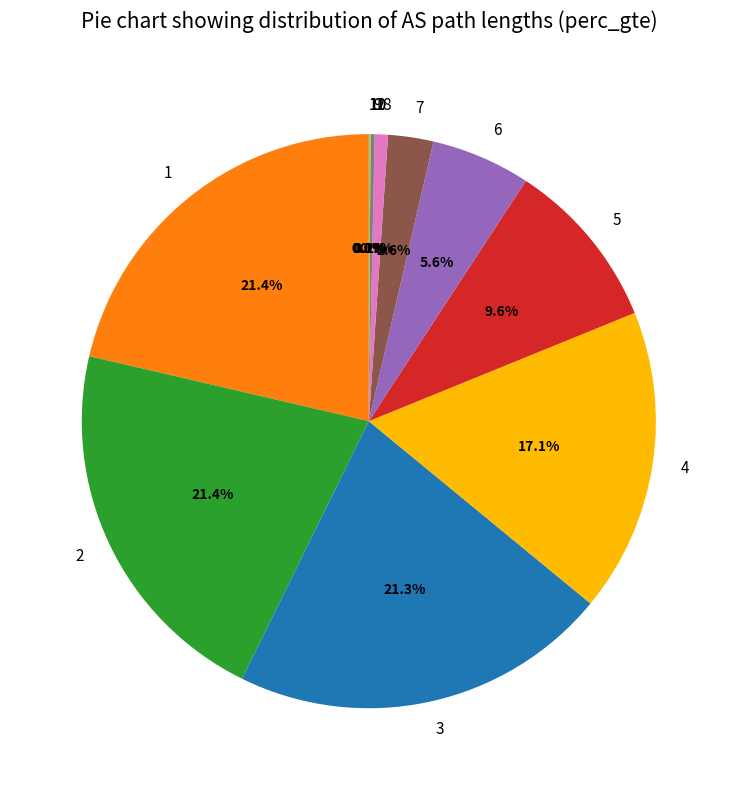

Does any single category account for the majority?

No